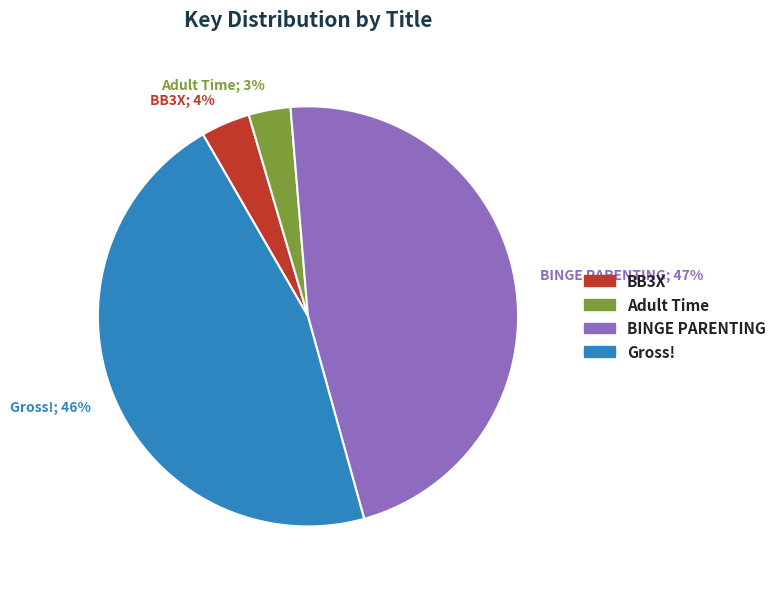

True or false: BB3X accounts for 18% of the total.

False